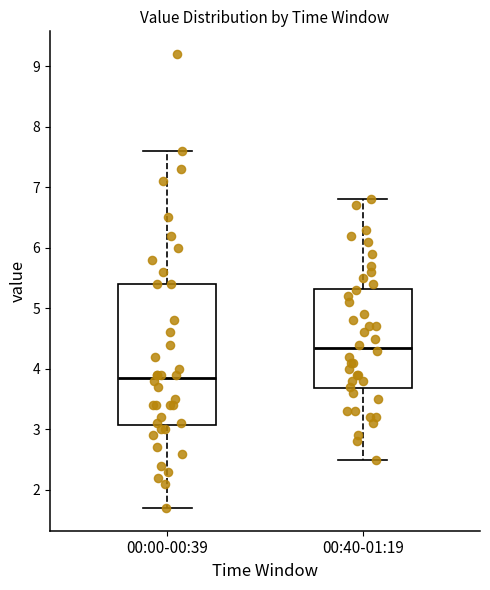

Which box's median line is the highest?

00:40-01:19